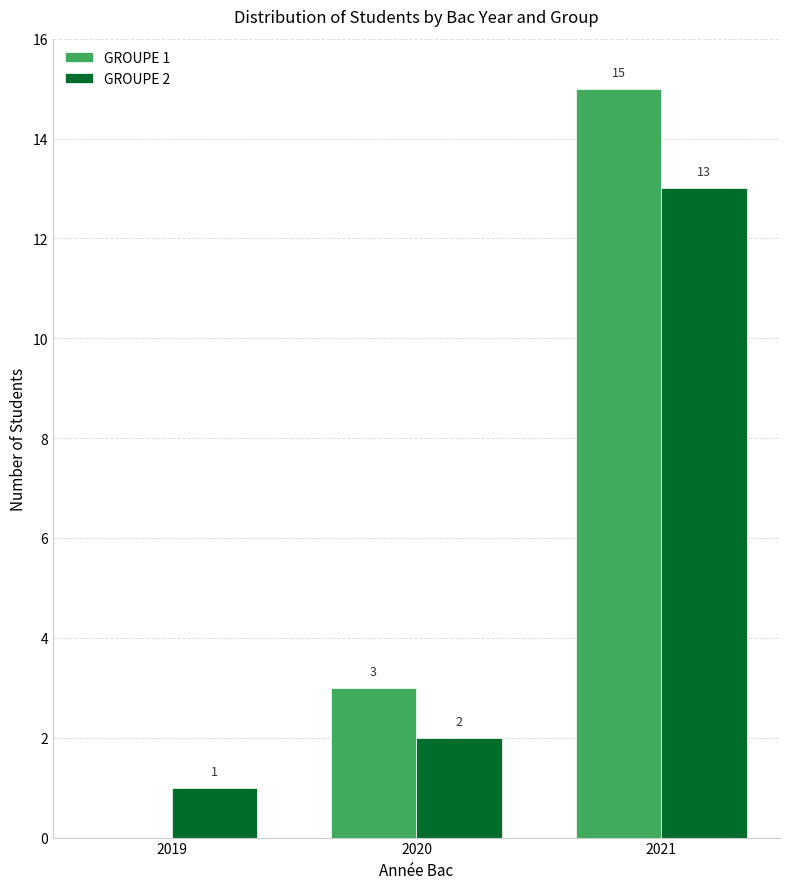

What is the approximate value of GROUPE 1 at 2020?

3